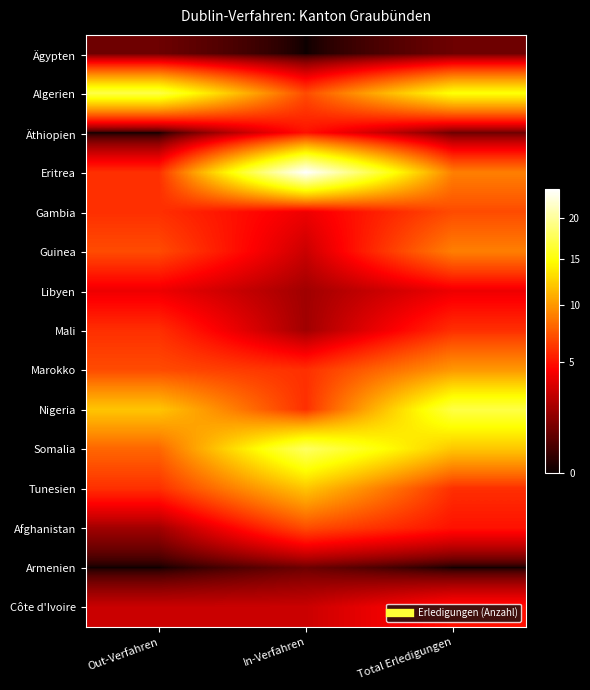

What is the spread (max minus min) of values at In-Verfahren?

24